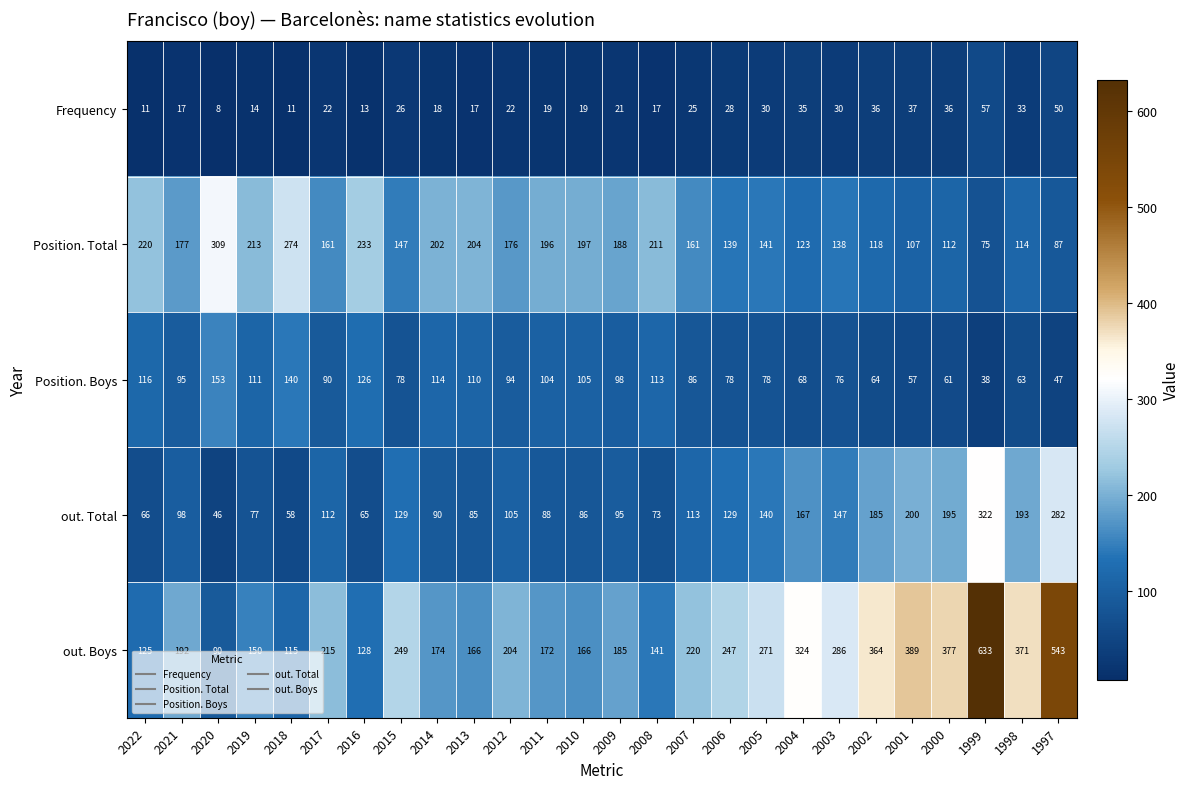

The value of Frequency at 2008 is 17. True or false?

True